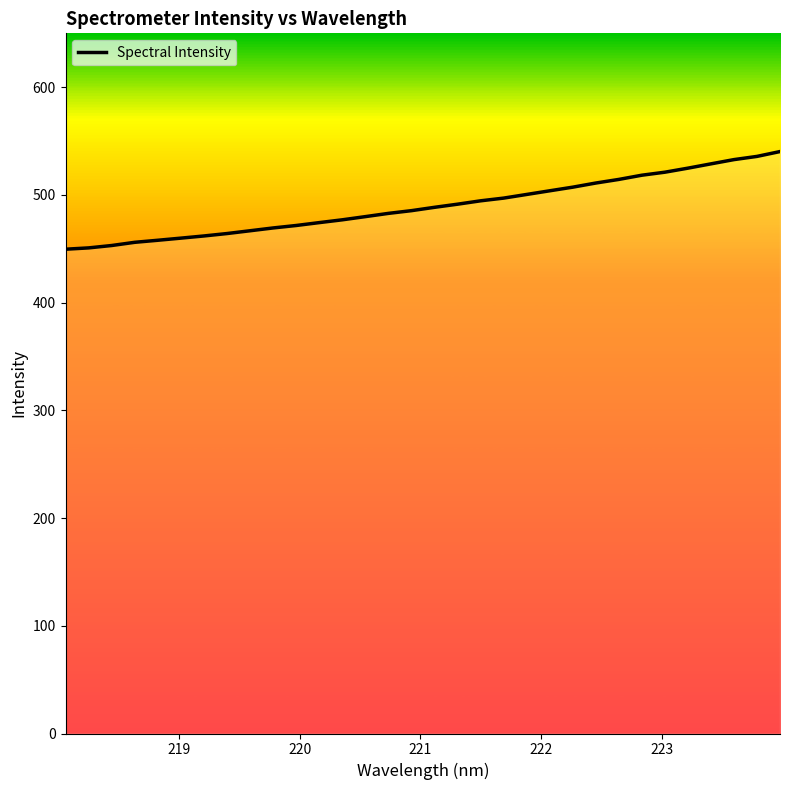

What is the difference between the maximum and minimum values?

90.7